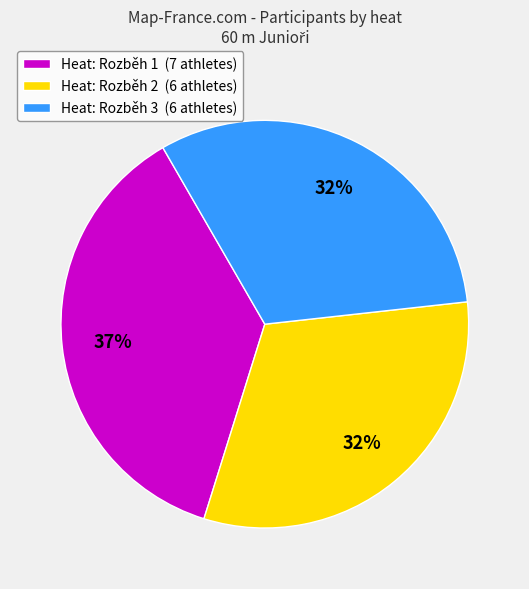

Count the number of slices in the pie.

3